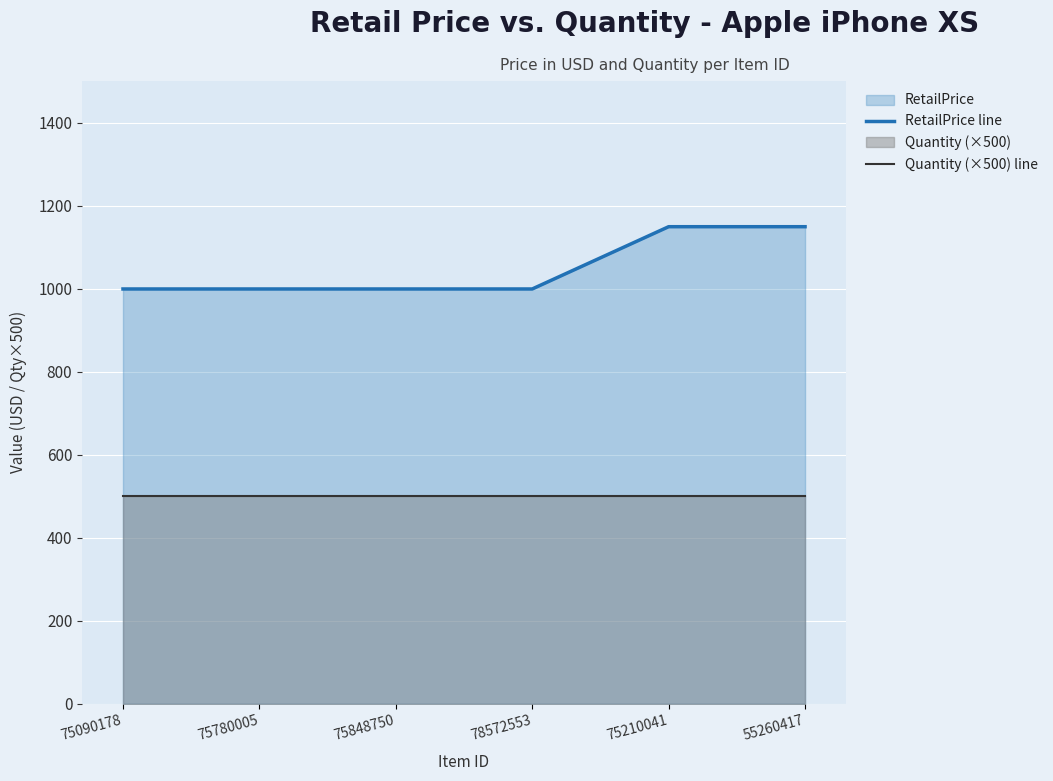

Which category has the highest value in the Quantity (×500) line series?

75090178